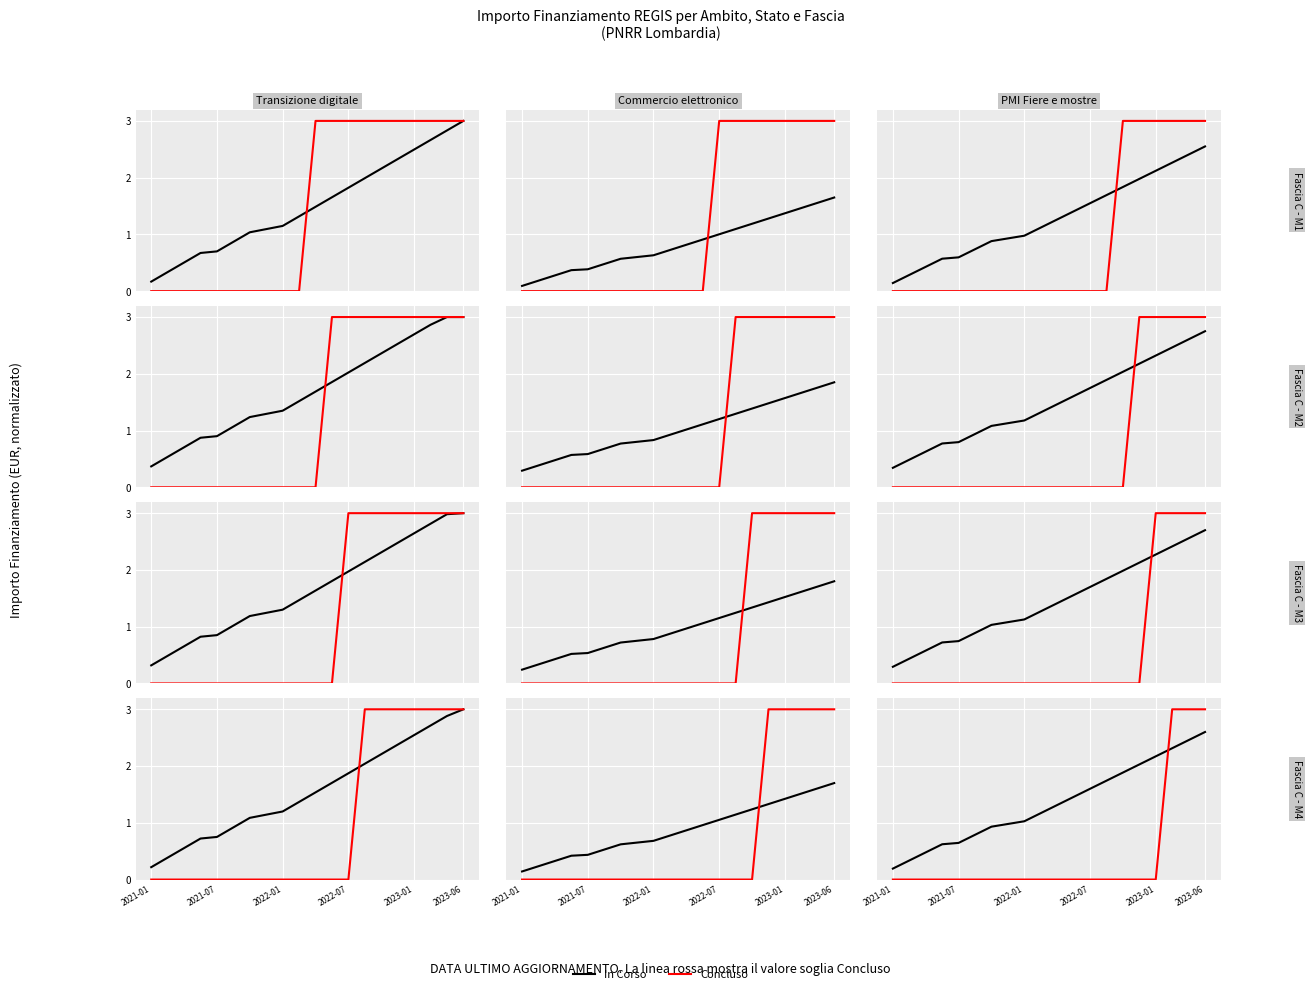

The value of In Corso at 2022-01 is 1.0. True or false?

True